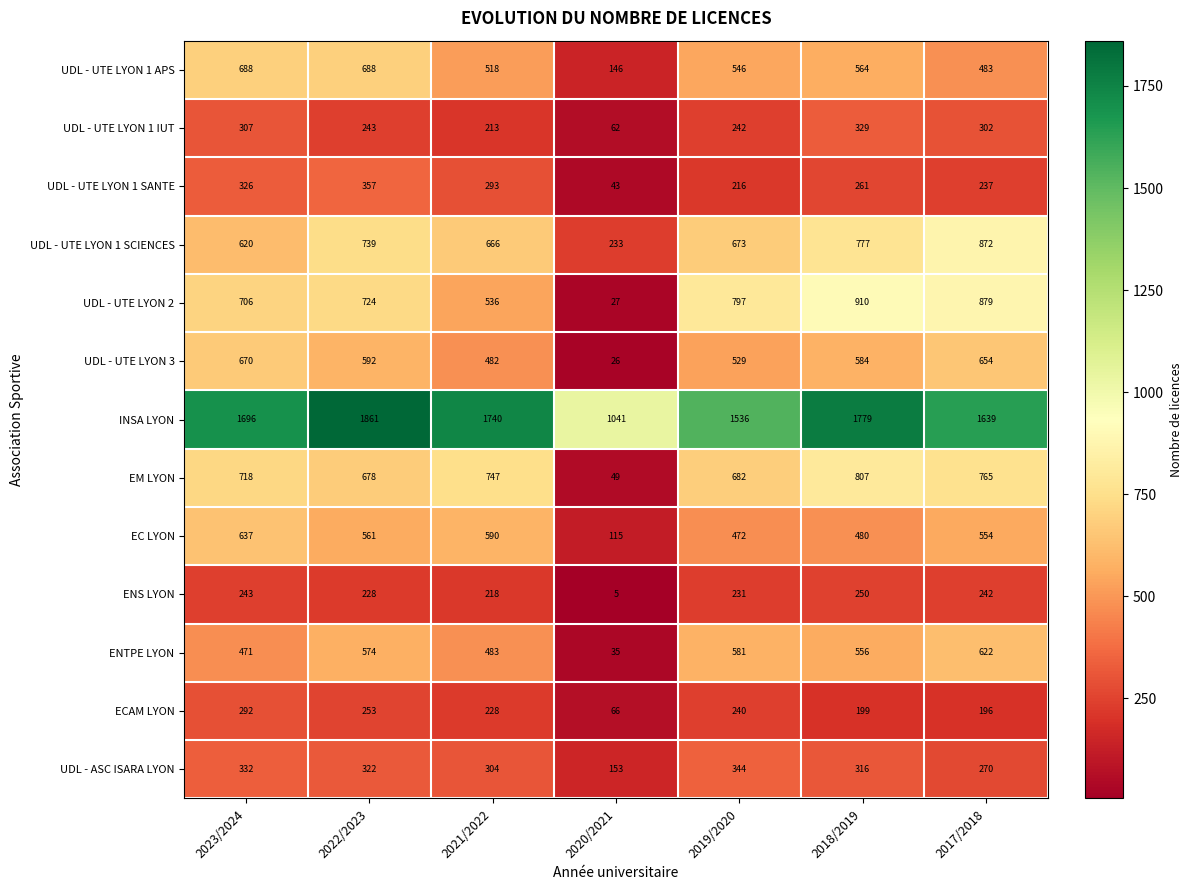

What is the greatest value displayed?

1861